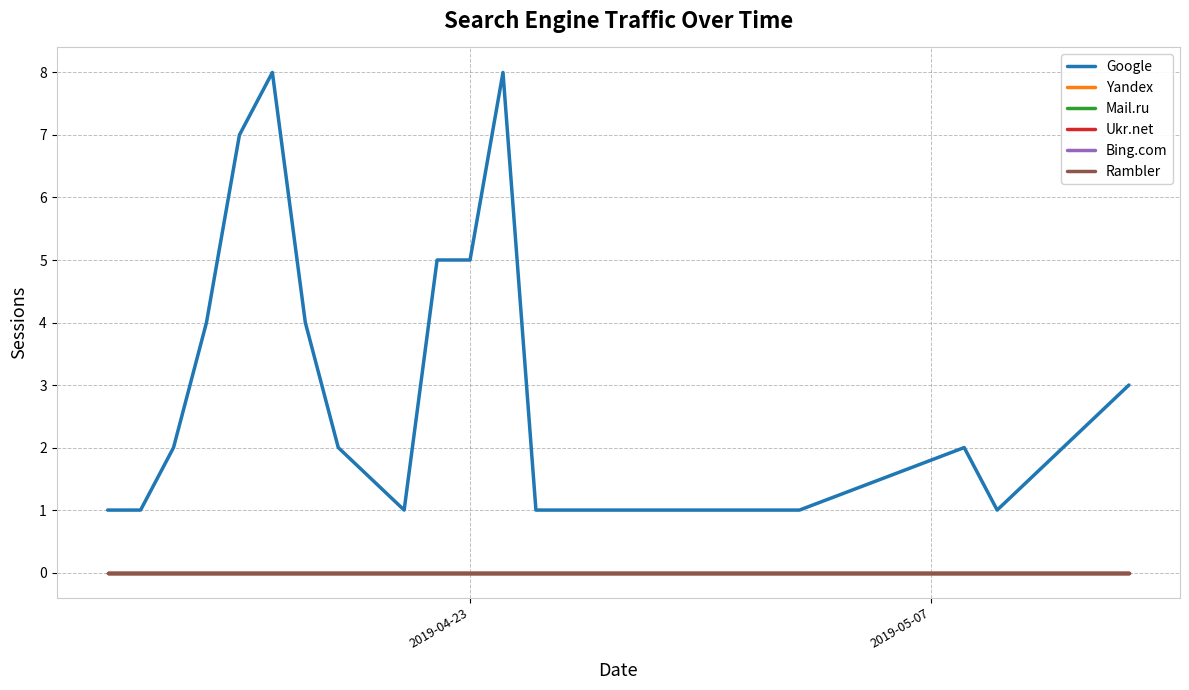

Reading left to right, what are all the values shown in this chart?

Google: 1	1	2	4	7	8	4	2	1	5	5	8	1	1	1	1	1	2	1	3
Yandex: 0	0	0	0	0	0	0	0	0	0	0	0	0	0	0	0	0	0	0	0
Mail.ru: 0	0	0	0	0	0	0	0	0	0	0	0	0	0	0	0	0	0	0	0
Ukr.net: 0	0	0	0	0	0	0	0	0	0	0	0	0	0	0	0	0	0	0	0
Bing.com: 0	0	0	0	0	0	0	0	0	0	0	0	0	0	0	0	0	0	0	0
Rambler: 0	0	0	0	0	0	0	0	0	0	0	0	0	0	0	0	0	0	0	0